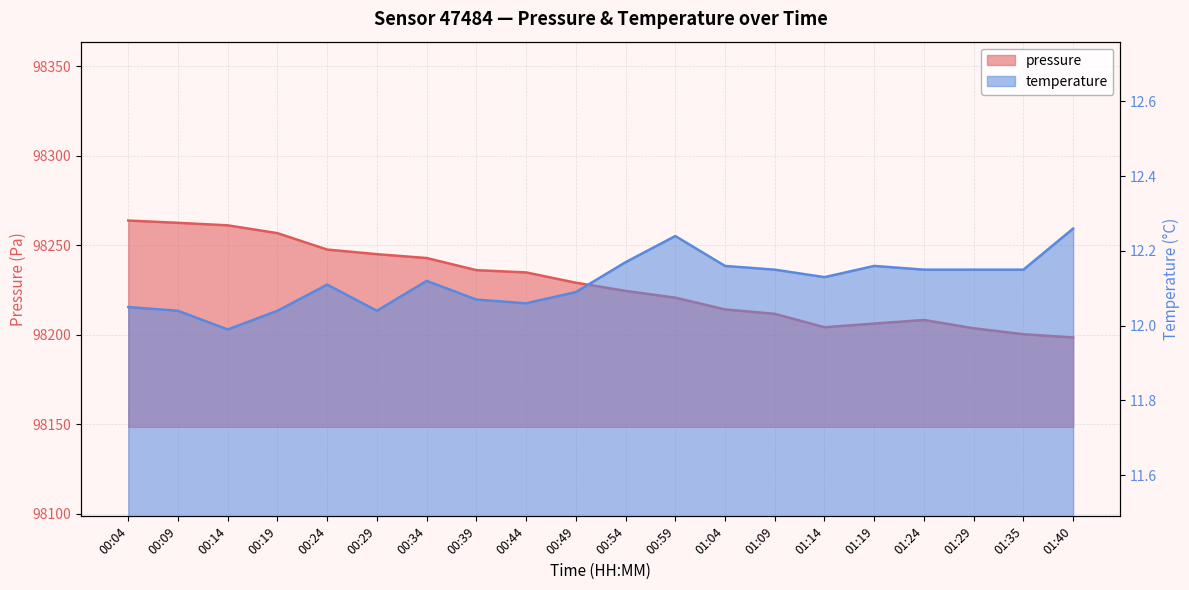

At which label does pressure reach its minimum?

01:40